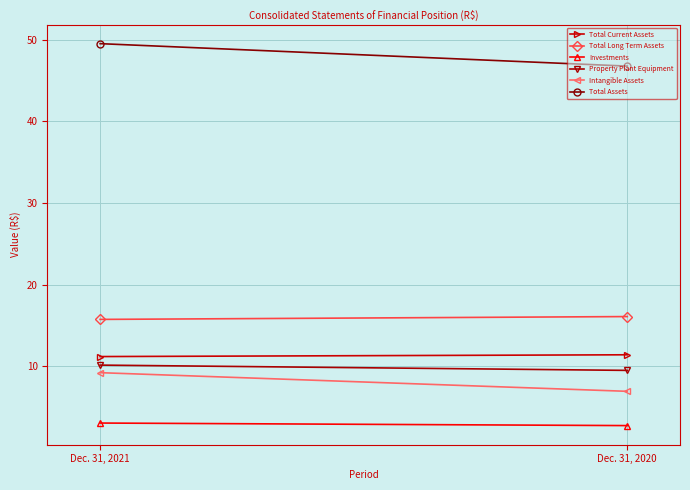

What is the total value across all series at Dec. 31, 2020?

93.4